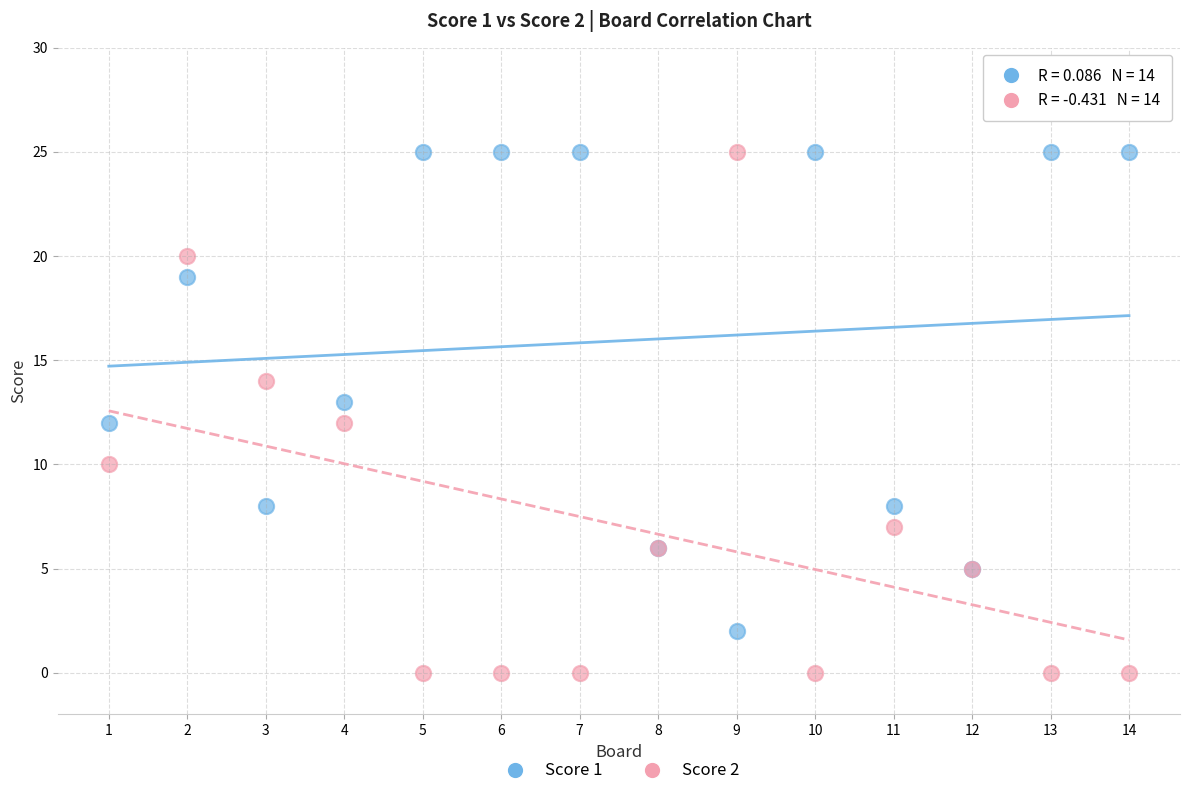

What is the X range (max minus min) for the scatter plot?

13